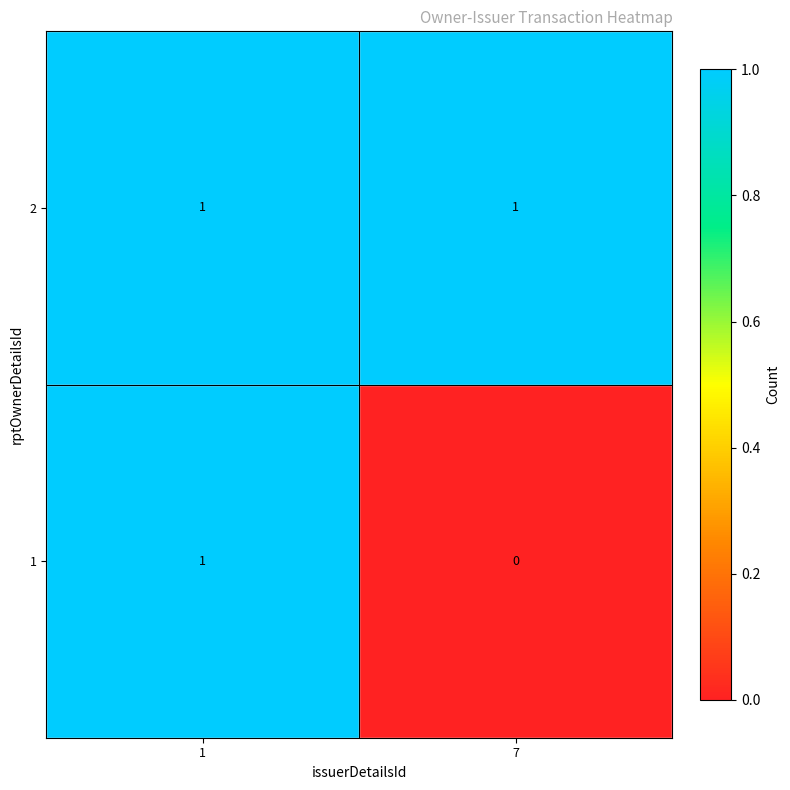

At which label is 1 closest to 0?

7